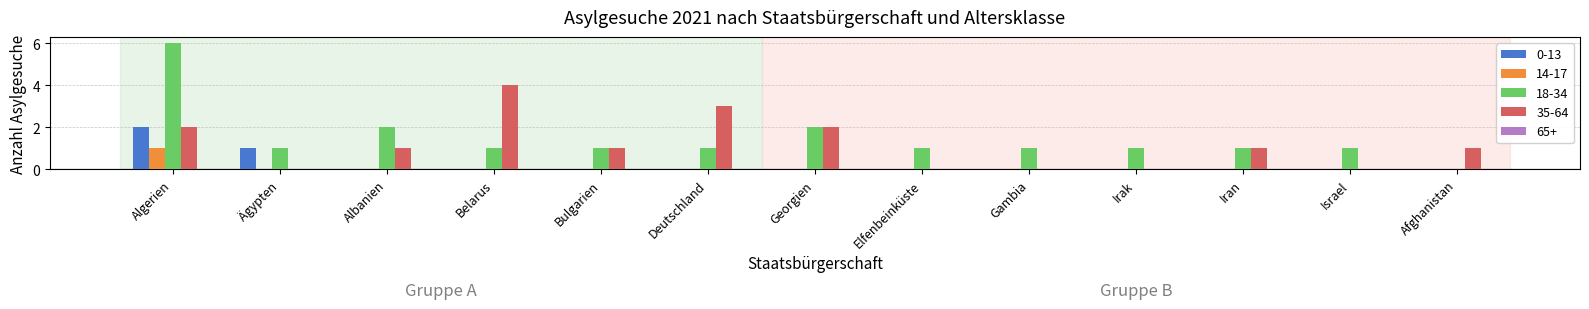

How many data points does each series have?

13